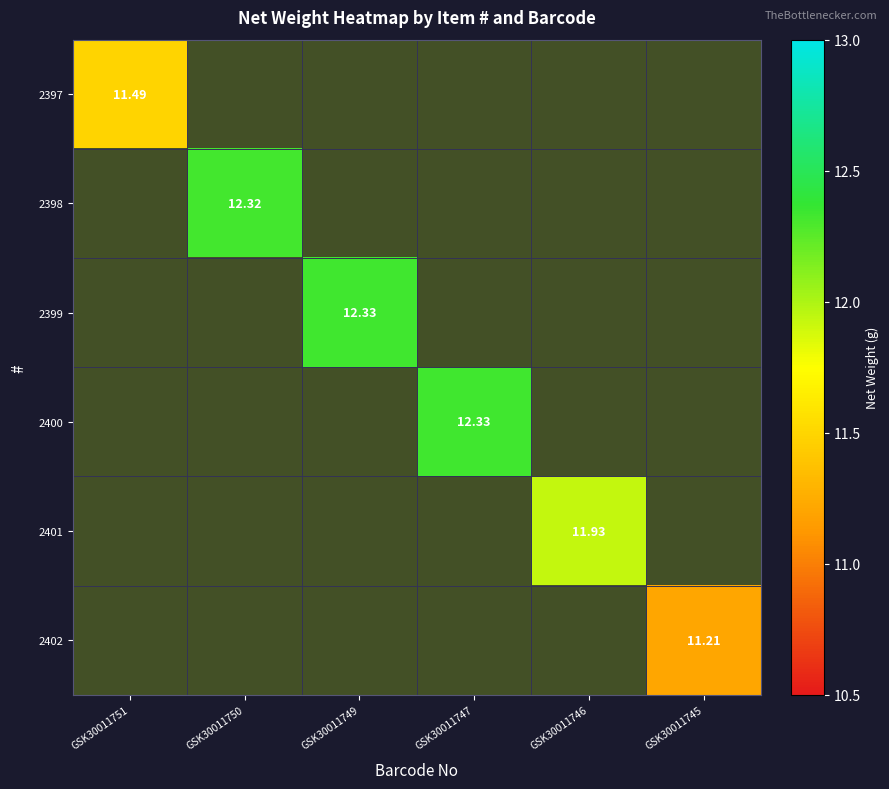

Is the value of 2399 at GSK30011750 greater than the value of 2400 at GSK30011749?

No